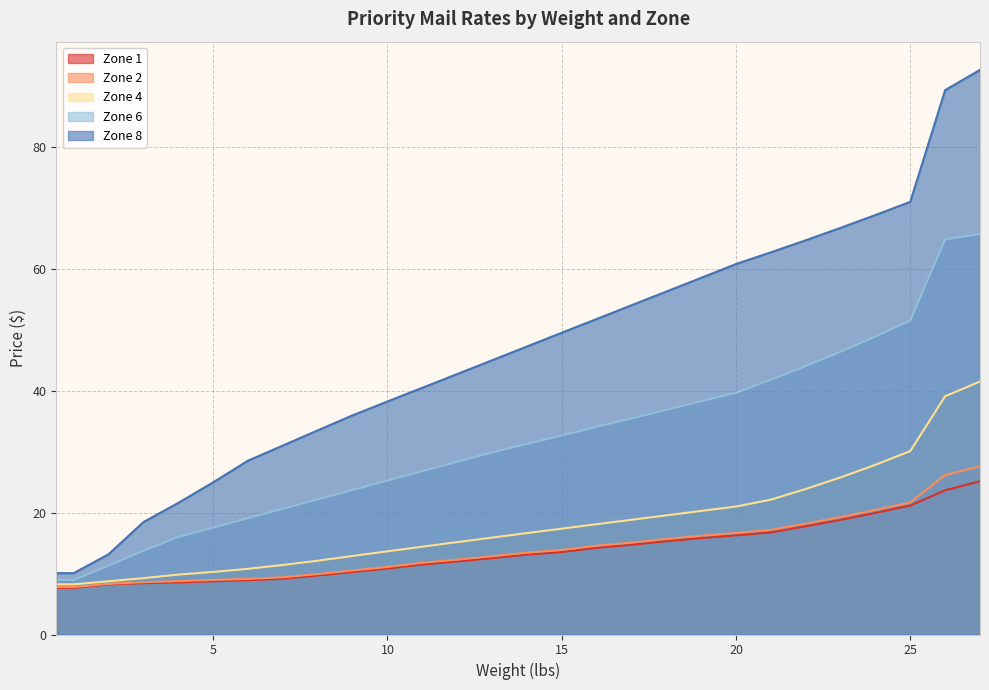

What is the label of the 2nd point from the left?

1